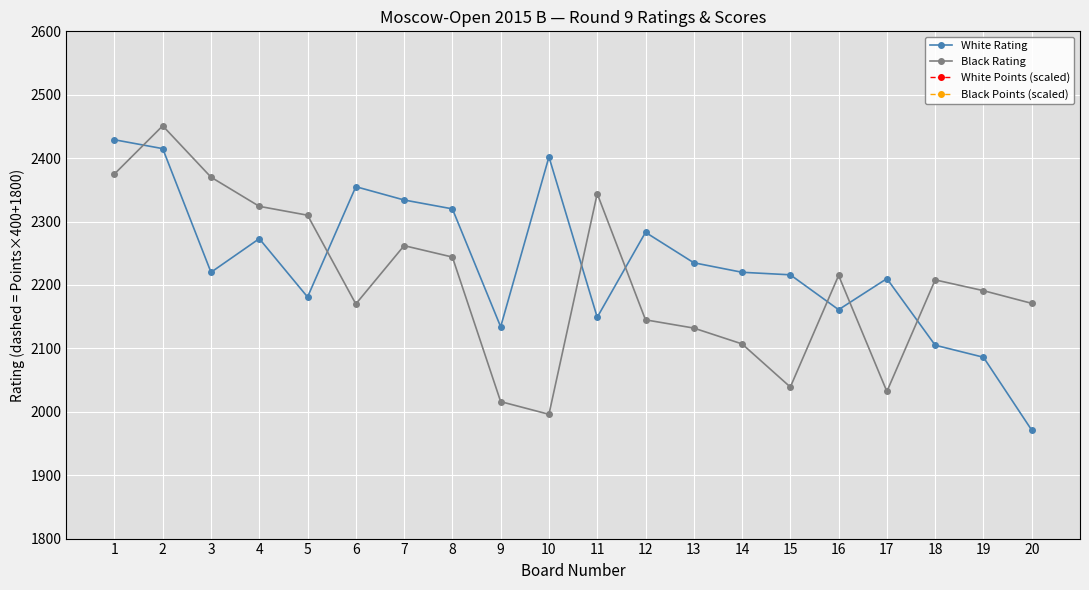

What is the difference between the second highest and minimum values in the Black Rating series?

379